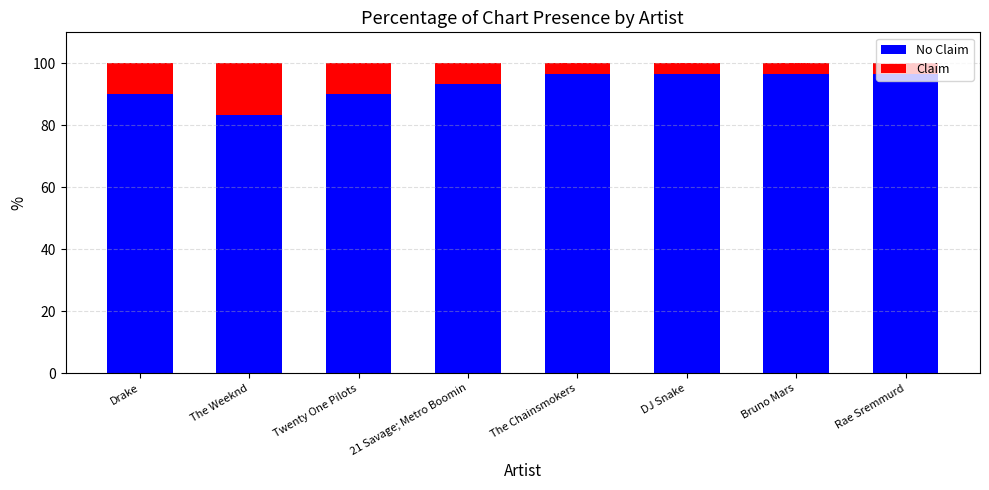

What is the total value across all series at Drake?

100.0